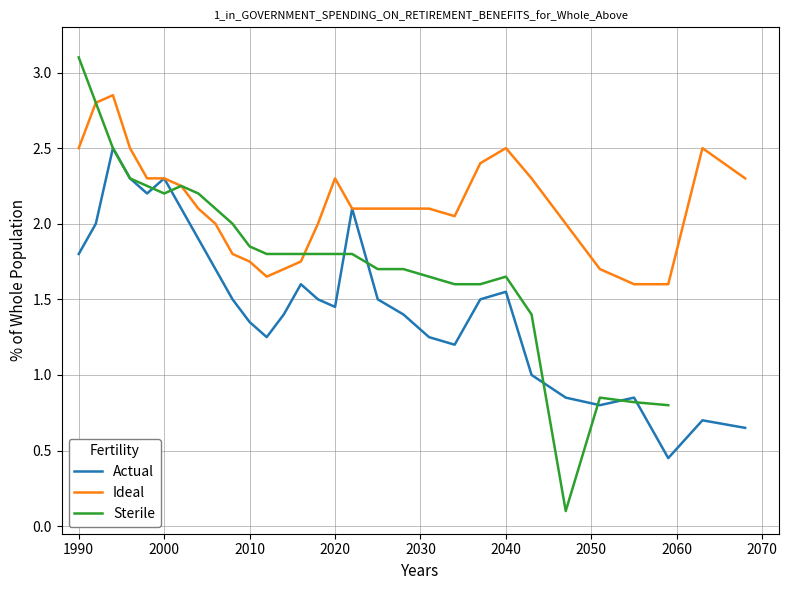

True or false: Actual has a value of 1.0 at 1990.

False